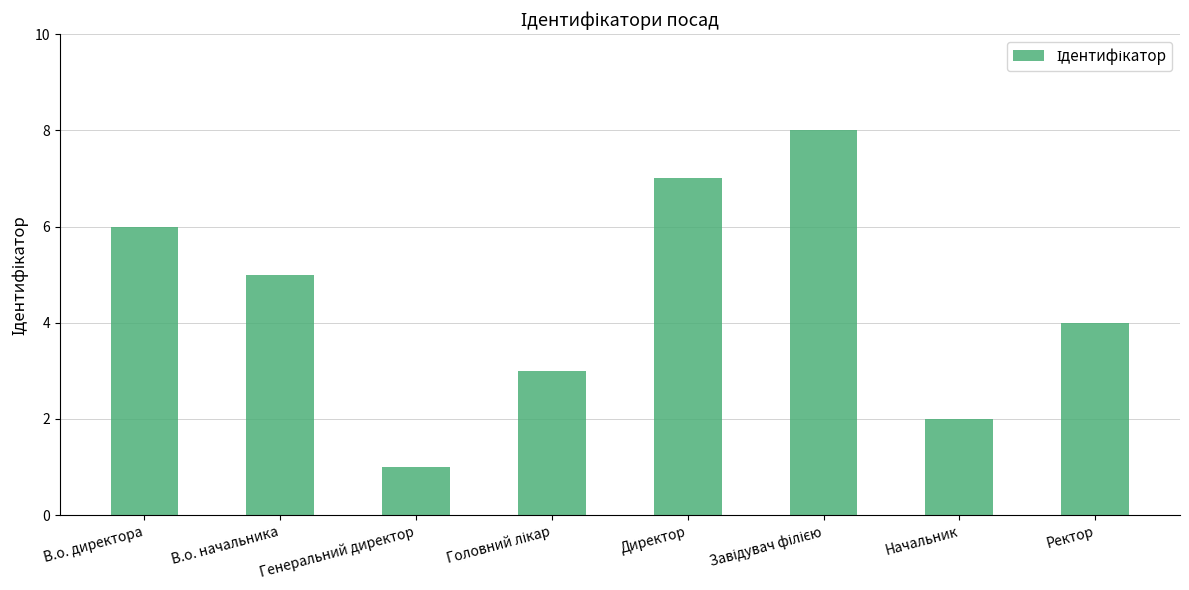

What is the sum of all values?

36